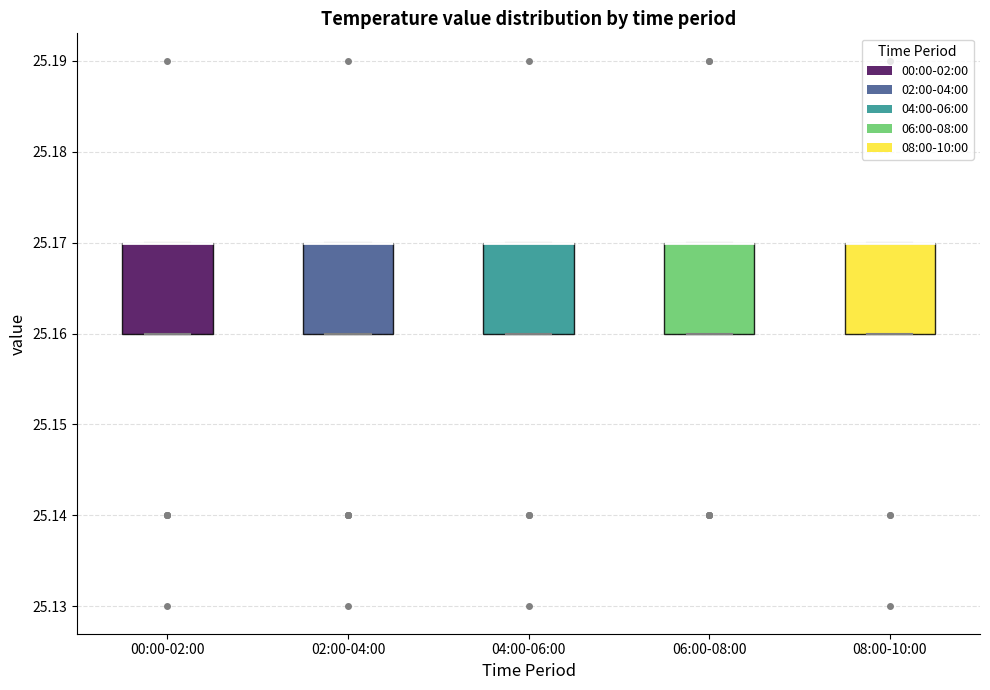

Reading left to right, read every box against the y-axis: the position of its median line, the range the box covers, and the ends of its whiskers. The values are not printed on the chart, so give them approximately, as read against the axis.

00:00-02:00: median 25.17 (drawn on the box's upper edge), box 25.16 to 25.17, whiskers 25.16 to 25.17
02:00-04:00: median 25.17 (drawn on the box's upper edge), box 25.16 to 25.17, whiskers 25.16 to 25.17
04:00-06:00: median 25.17 (drawn on the box's upper edge), box 25.16 to 25.17, whiskers 25.16 to 25.17
06:00-08:00: median 25.17 (drawn on the box's upper edge), box 25.16 to 25.17, whiskers 25.16 to 25.17
08:00-10:00: median 25.17 (drawn on the box's upper edge), box 25.16 to 25.17, whiskers 25.16 to 25.17